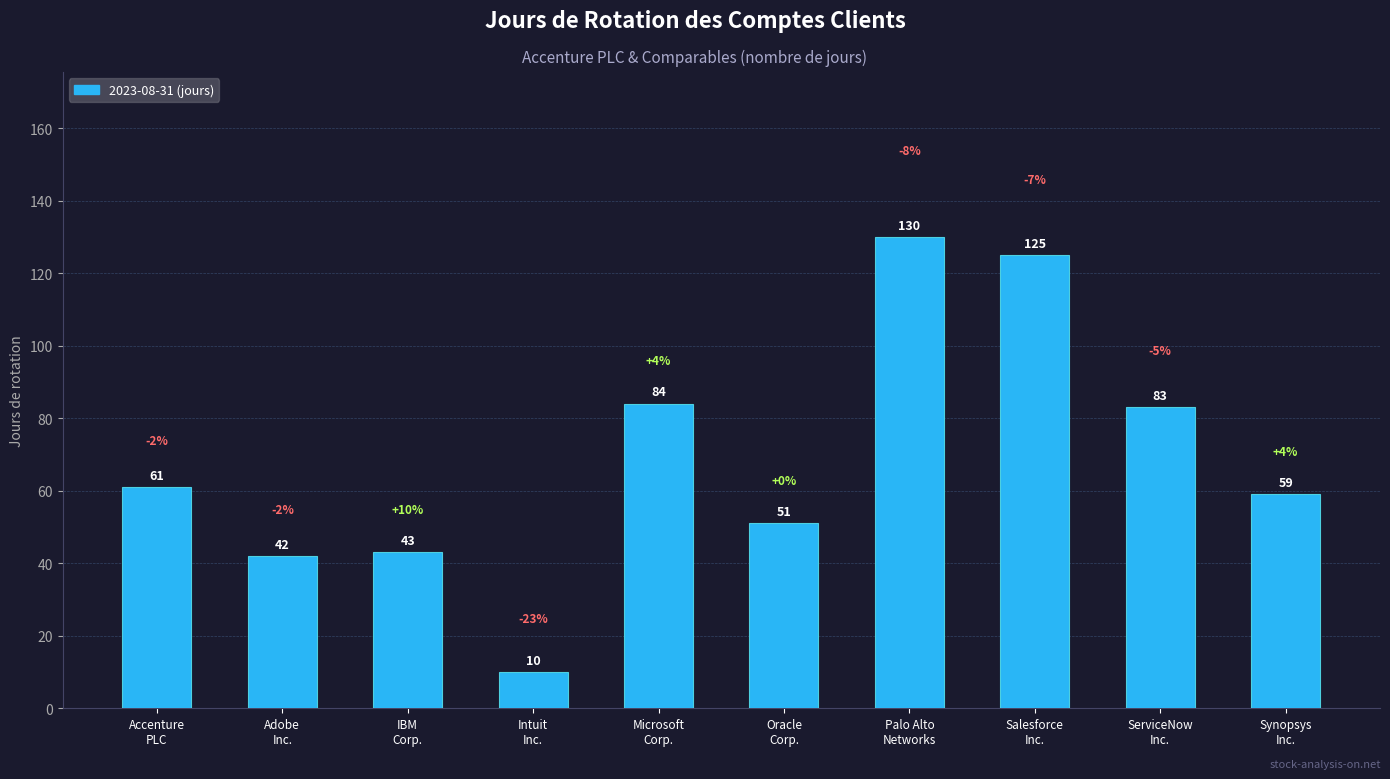

Count the number of categories in the chart.

10